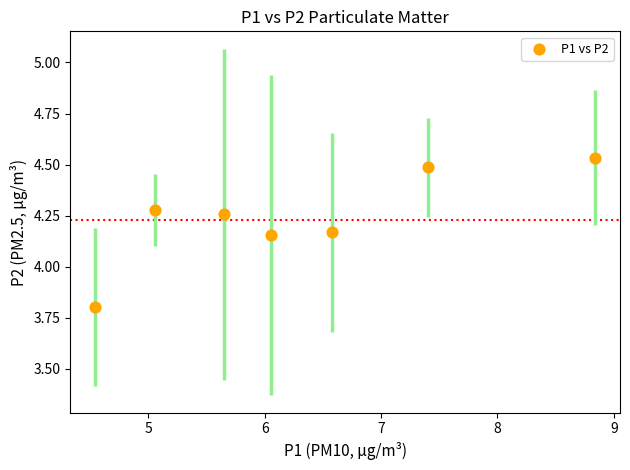

What is the average X value?

6.3